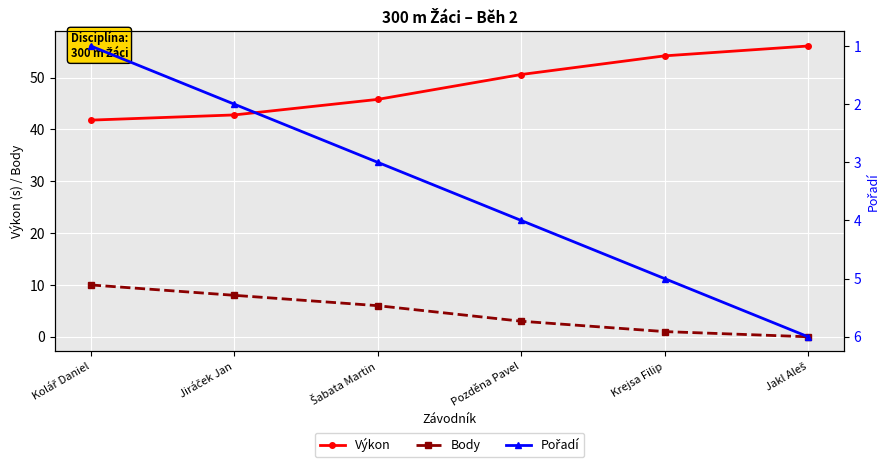

Which label corresponds to the largest value in the chart?

Jakl Aleš